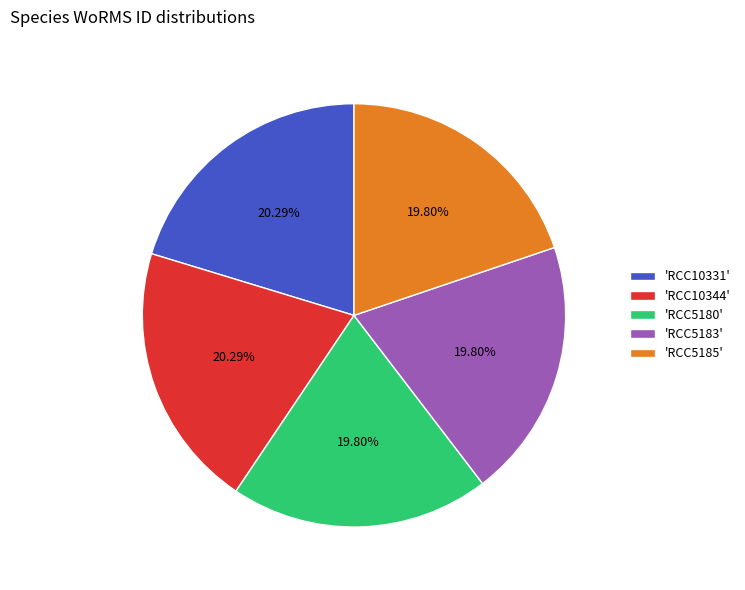

What is the ratio of the value at 'RCC10344' to the value at 'RCC5183'?

1.0